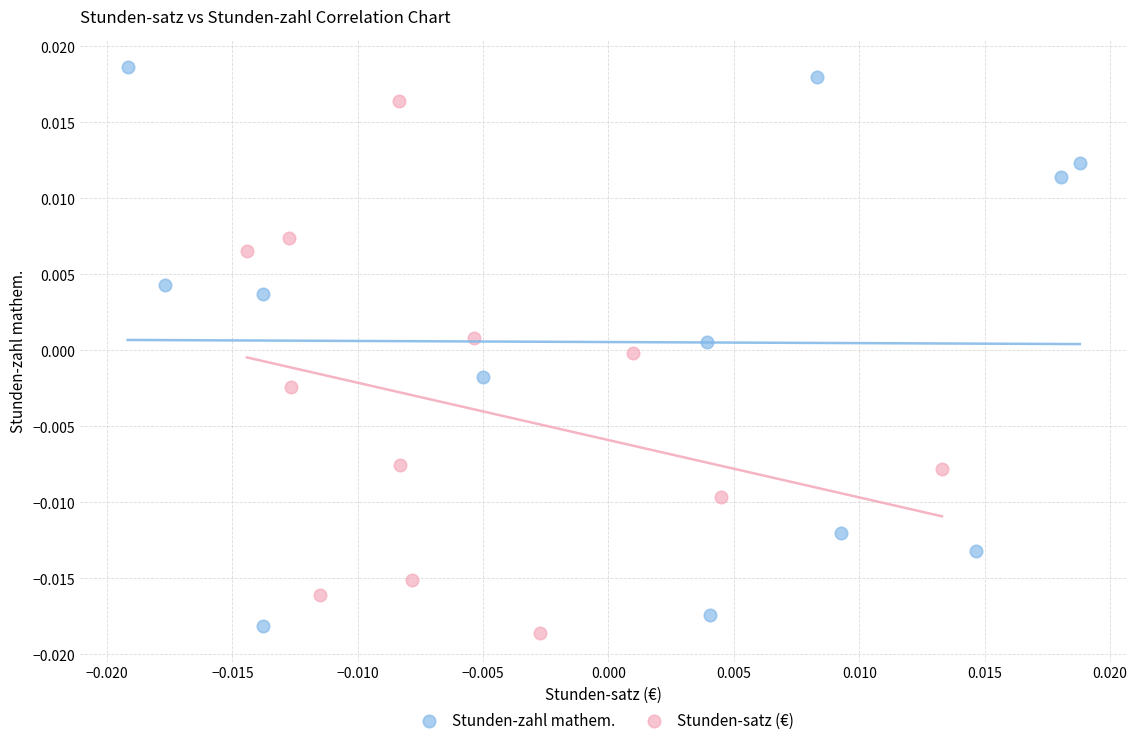

Which series has the largest Y range (max minus min)?

Stunden-zahl mathem.